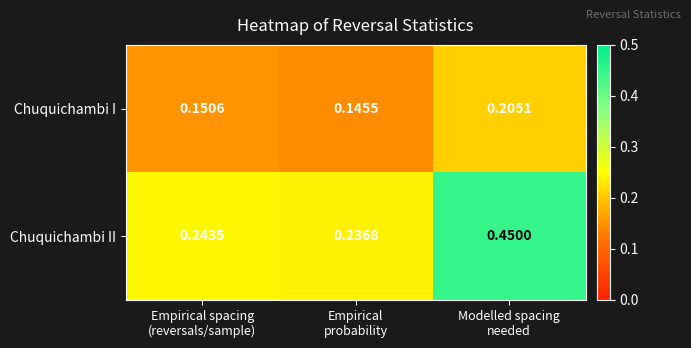

At how many categories does at least one series exceed 0?

3